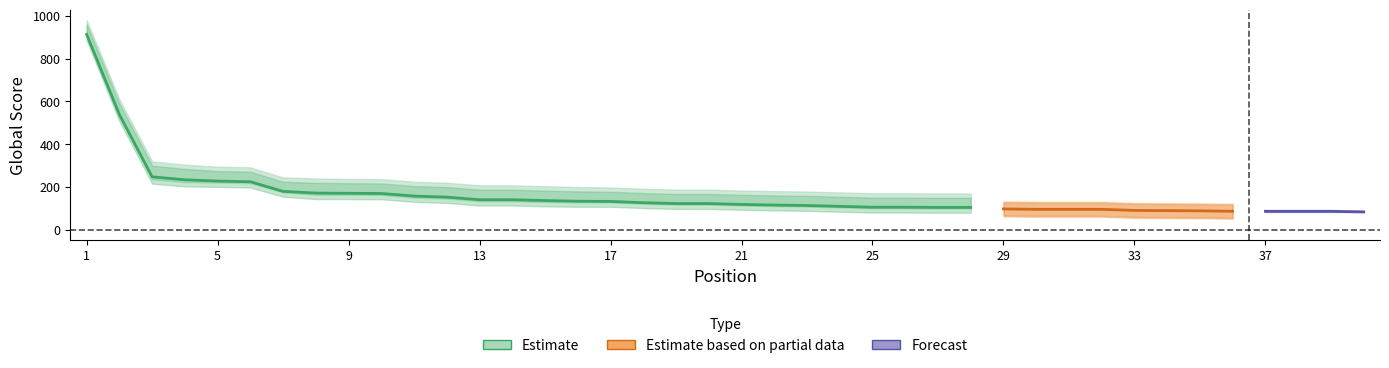

True or false: Global Score Lower and Global Score cross at least once.

False